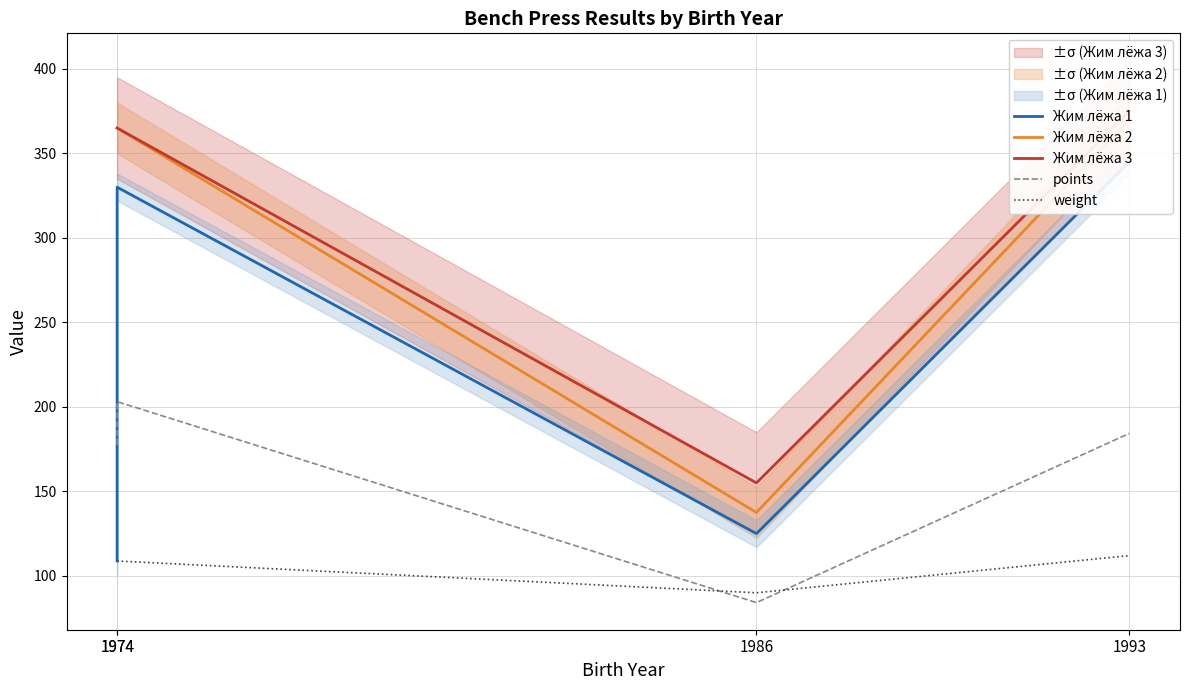

True or false: weight and Жим лёжа 2 intersect in this chart.

False